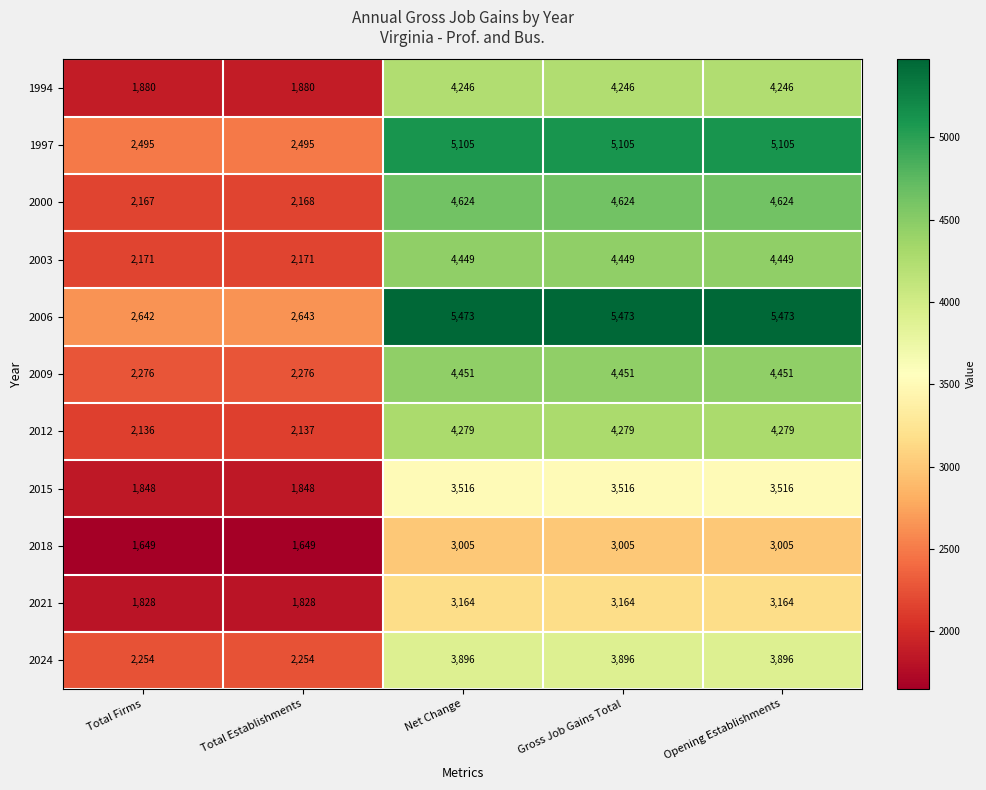

What is the difference between the maximum and minimum values in the 1994 series?

2366